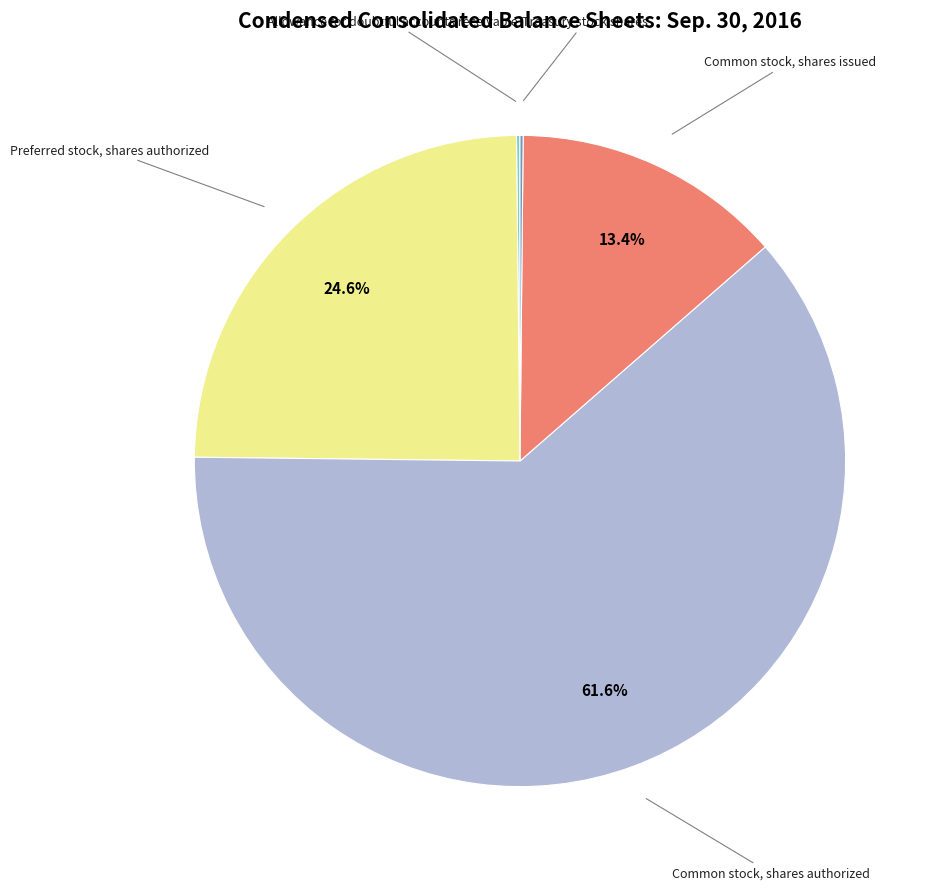

Does any single category account for the majority?

Yes